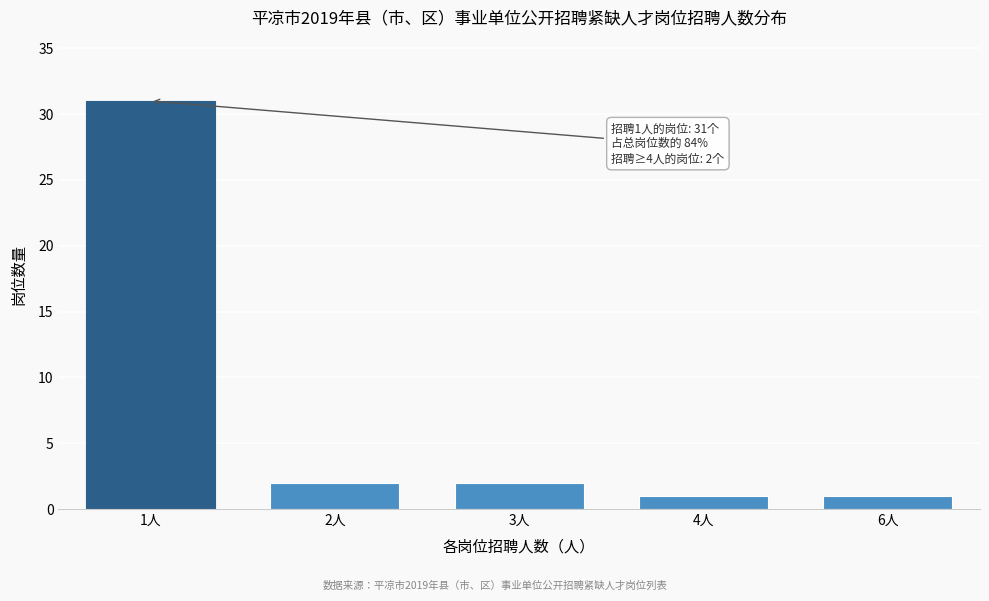

Reading right to left, extract all data points from this chart.

1	1	2	2	31